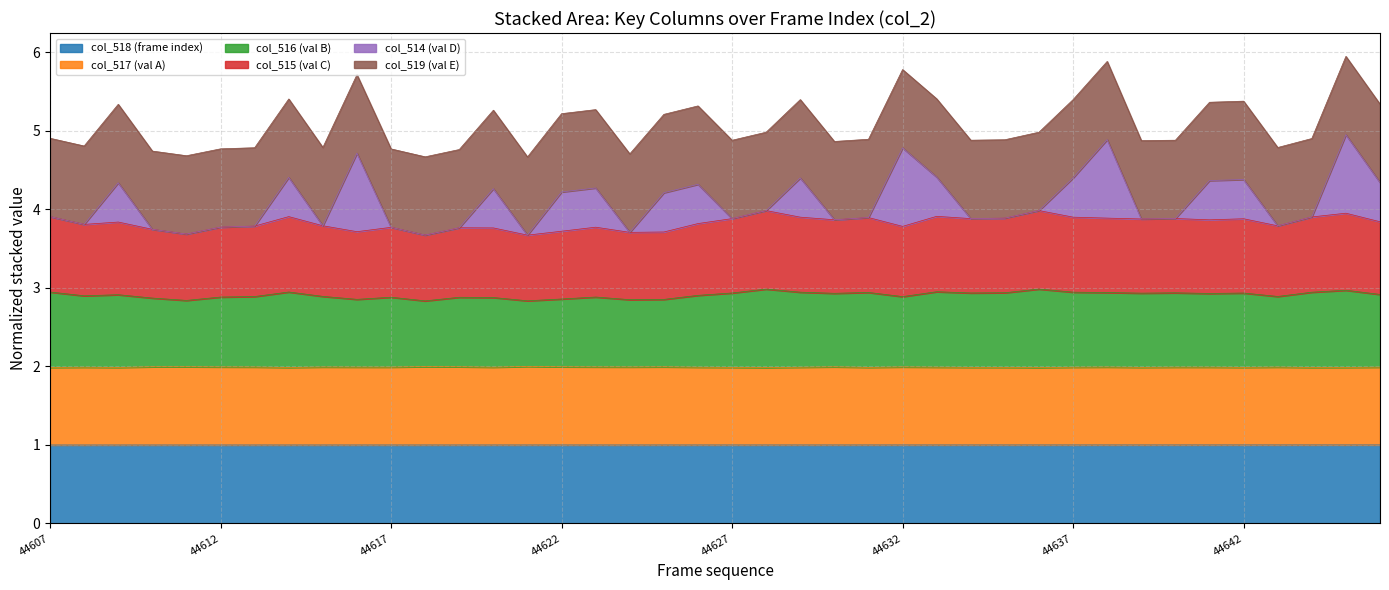

What is the highest value of the col_518 (frame index) series?

1.0